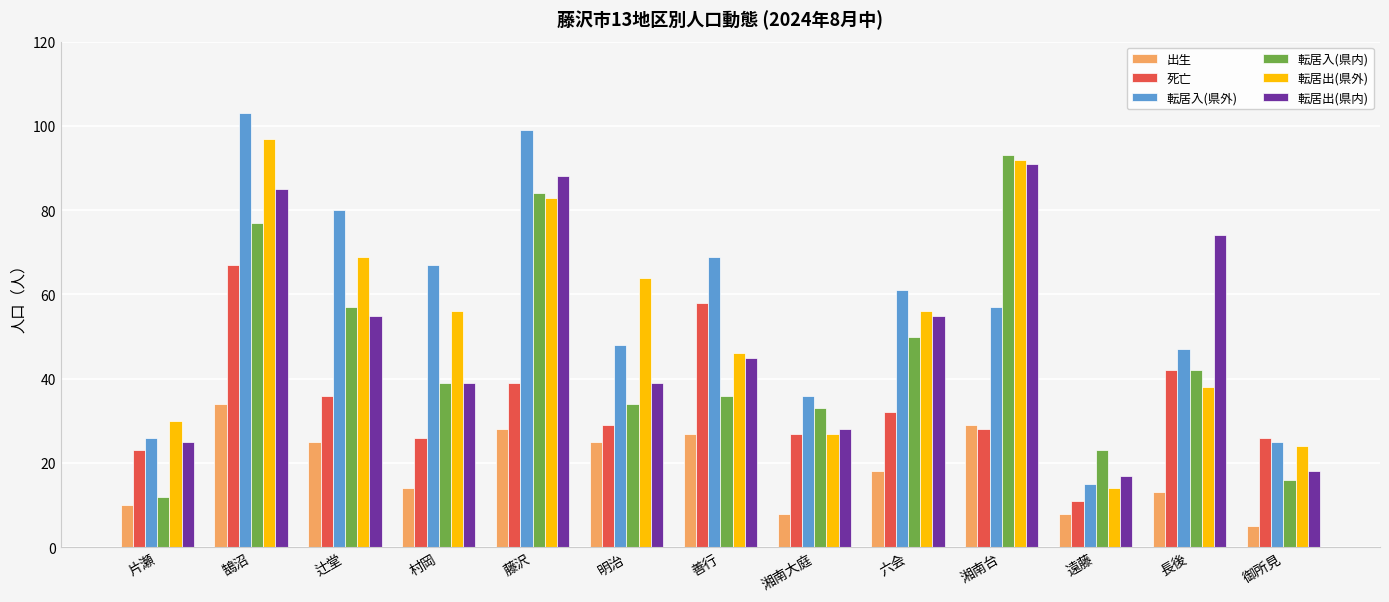

Which category has the highest value in the 出生 series?

鵠沼